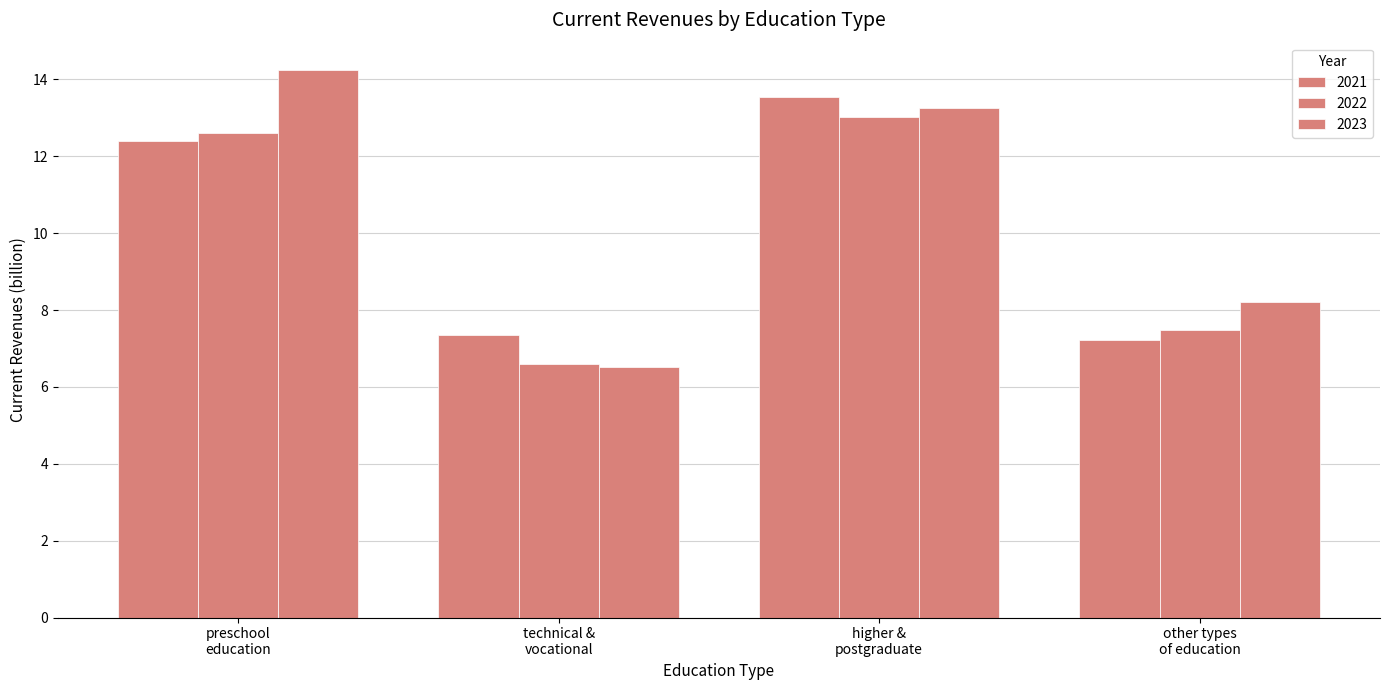

What is the sum of all 2023 values?

42.2